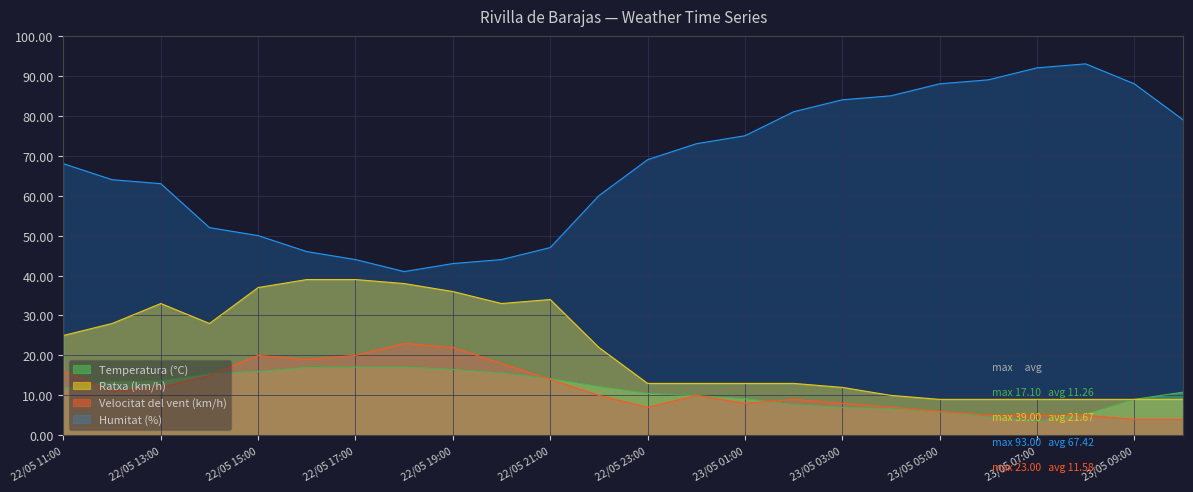

True or false: Velocitat del vent (km/h) and Temperatura (°C) intersect in this chart.

True